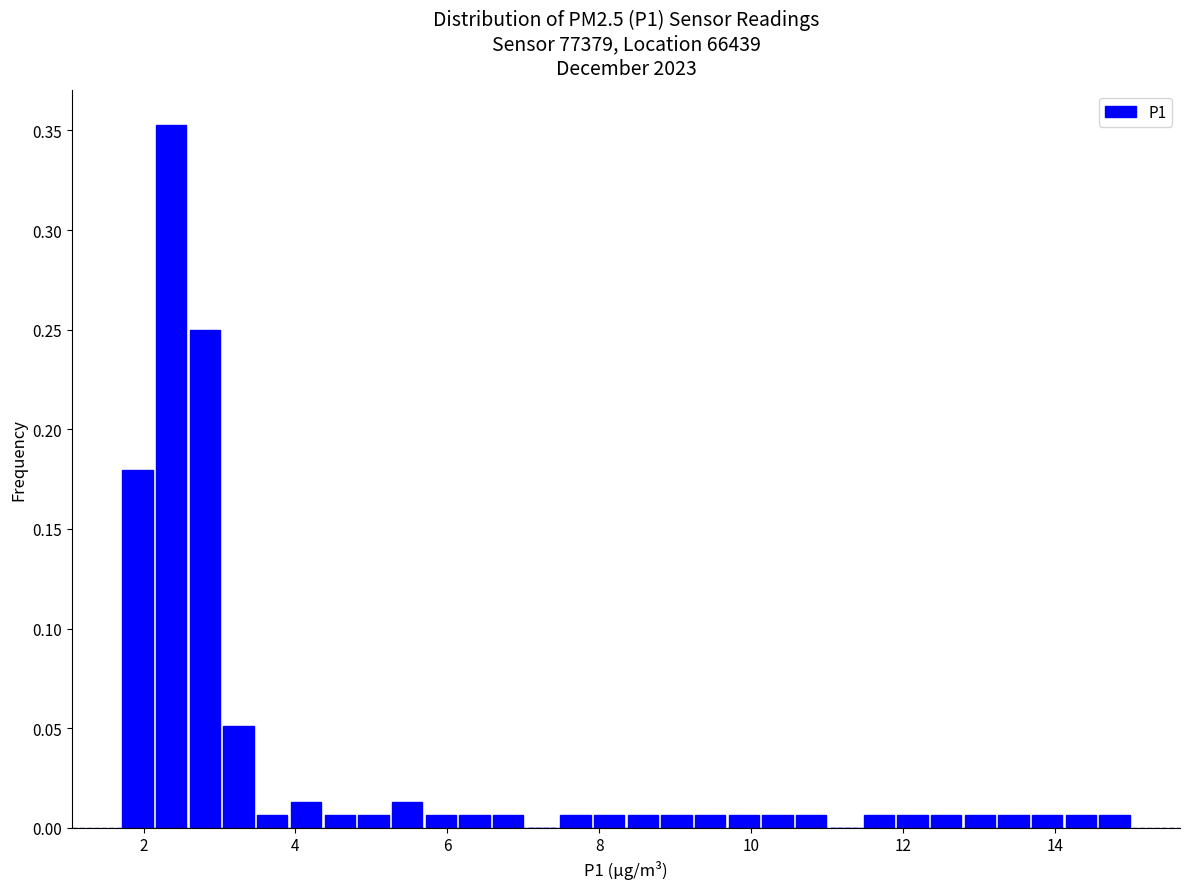

Around what value on the x-axis is the tallest bar? Give the approximate position of its centre, as read against the axis.

2.4